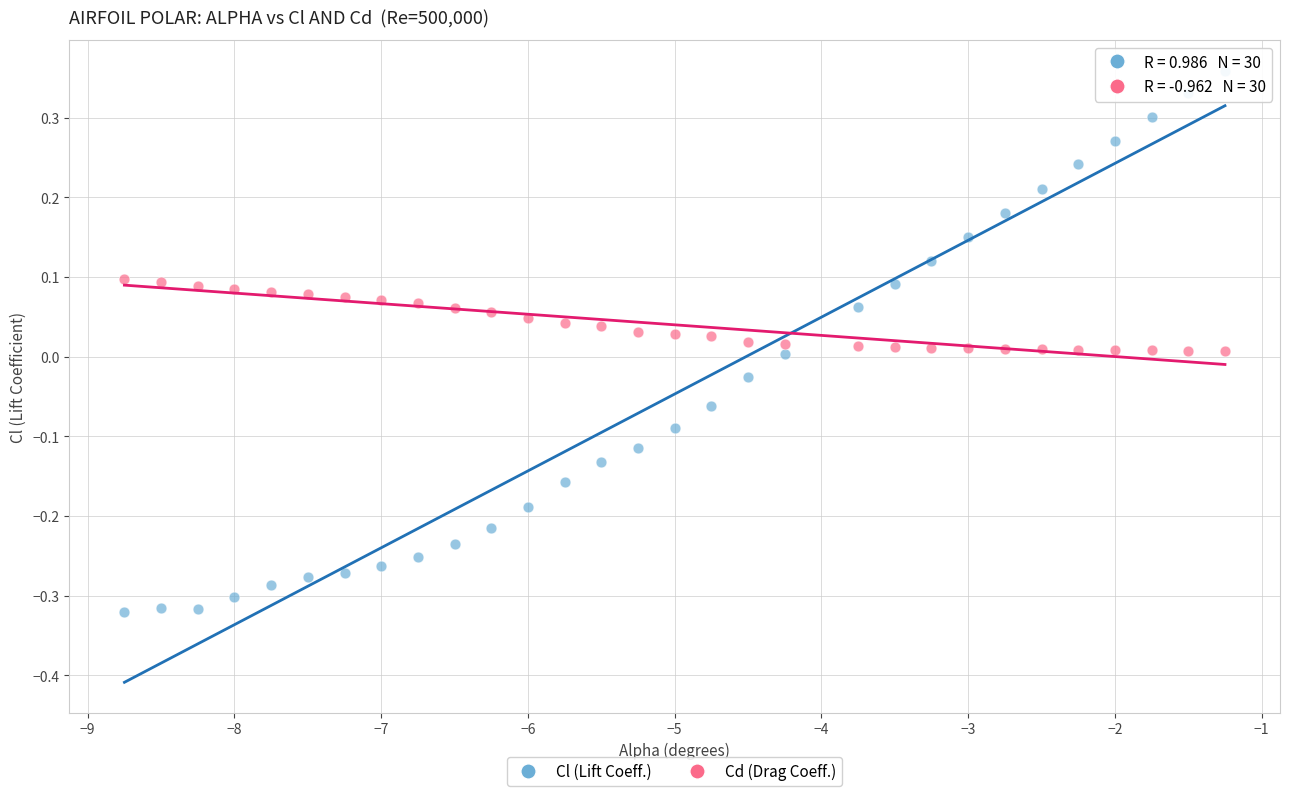

Across all data points, what is the range of X values (max minus min)?

7.5